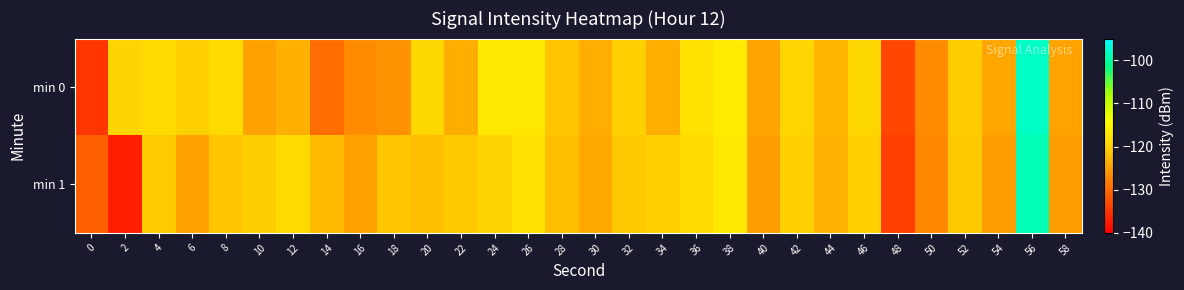

List the series in order of their overall mean, lowest first.

min 1, min 0